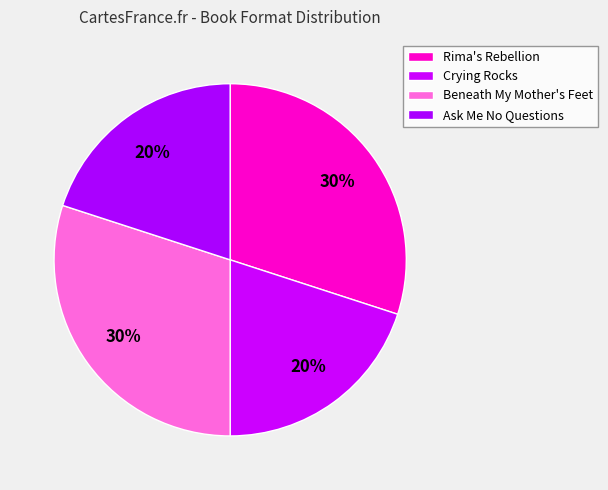

To the nearest percent, what is the combined percentage of Beneath My Mother's Feet and Crying Rocks?

50%